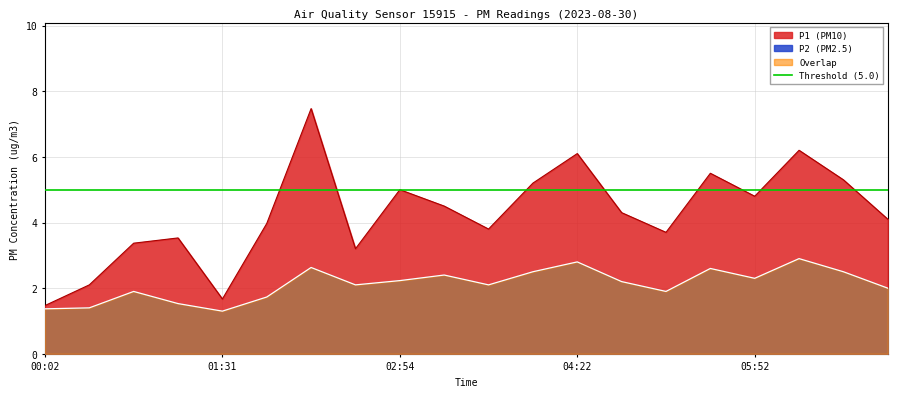

Is the value of P1 at 00:25 greater than the value of P2 at 04:00?

No